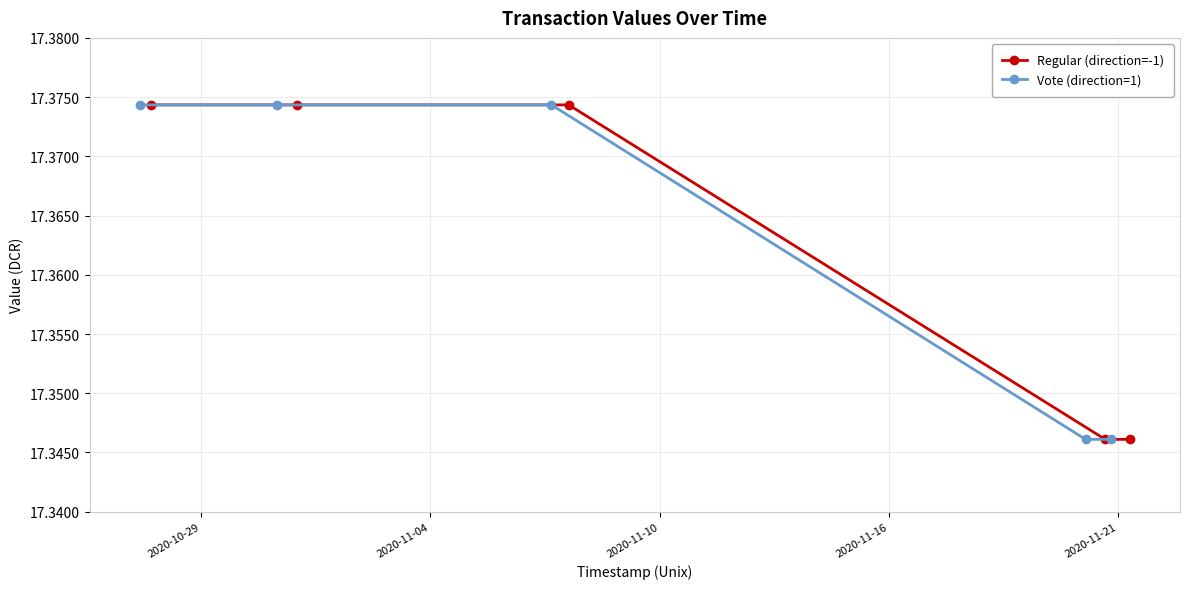

How many series are shown in this chart?

2